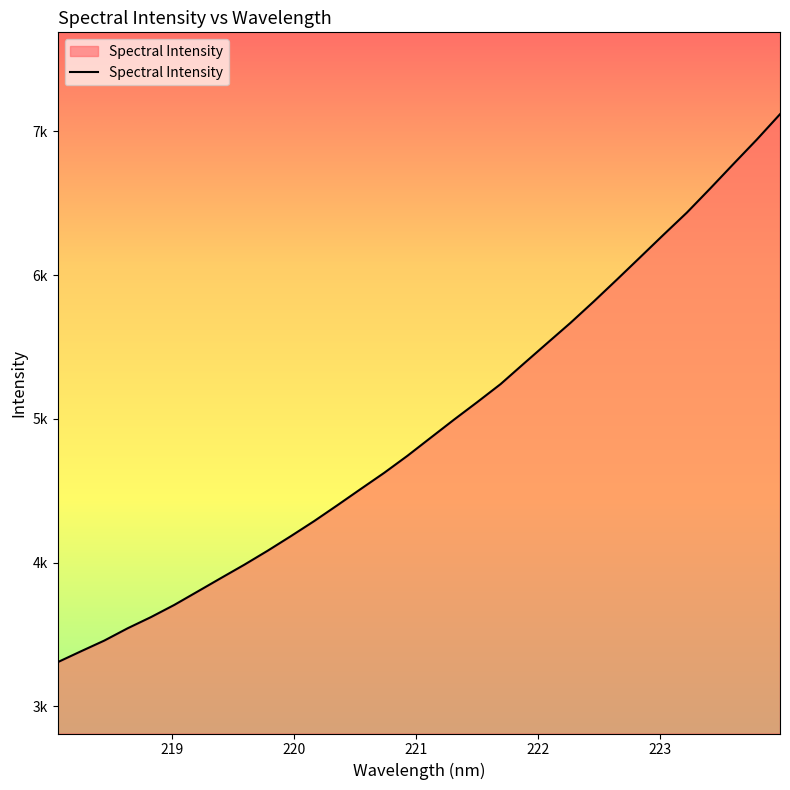

Is this an area chart (filled region under the line)?

Yes